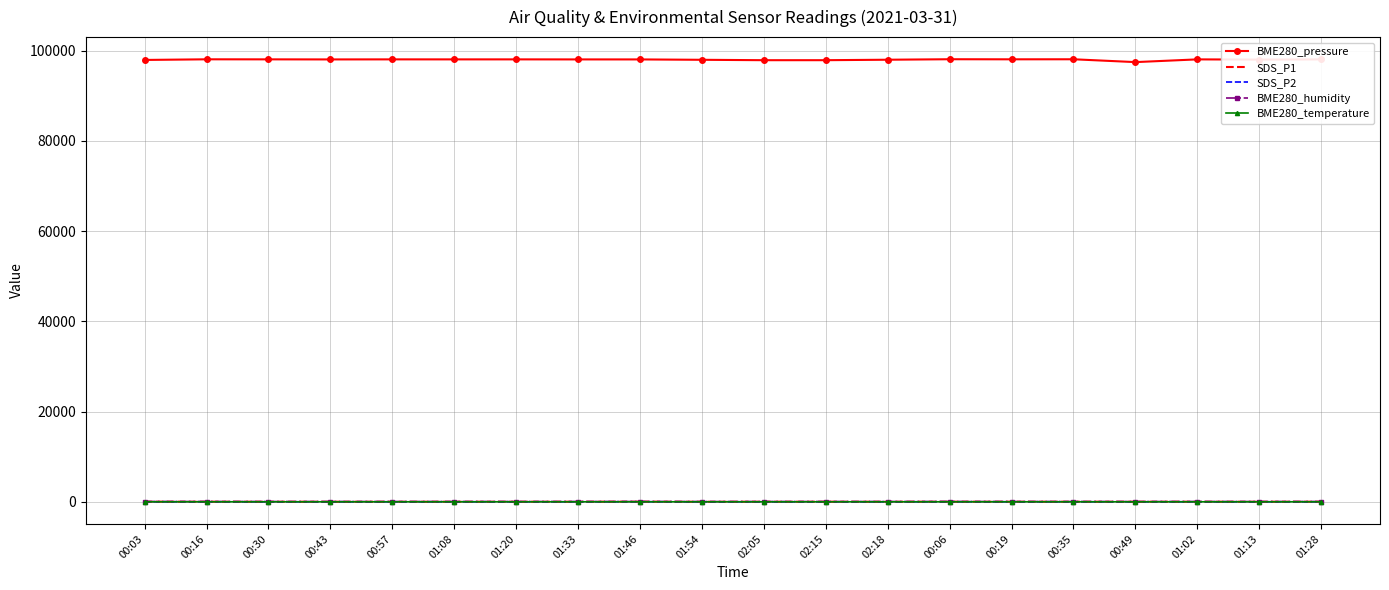

Is the value of SDS_P2 at 02:15 greater than the value of BME280_pressure at 01:08?

No